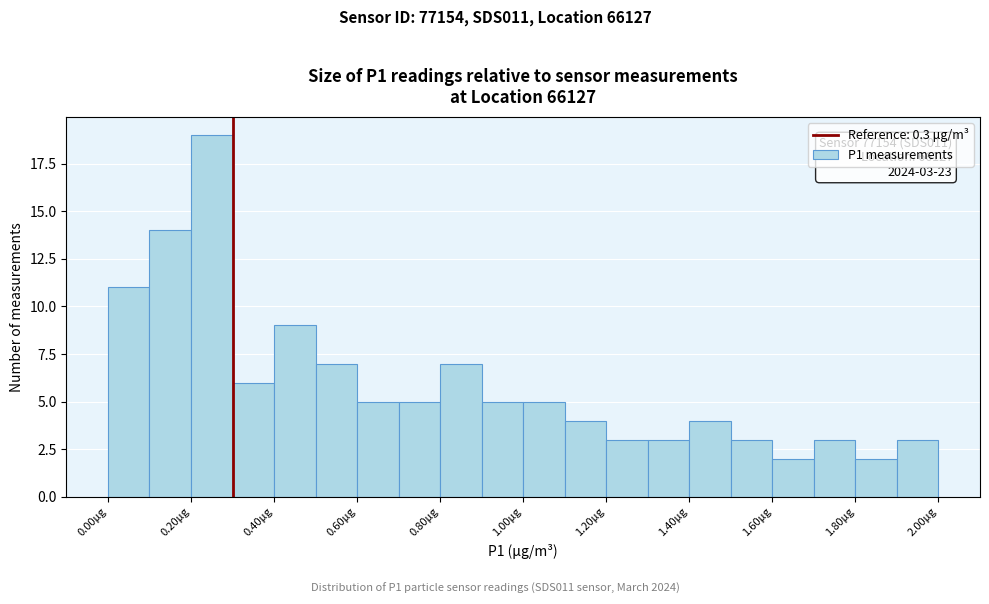

Which range on the x-axis has the tallest bar?

0.2 to 0.3